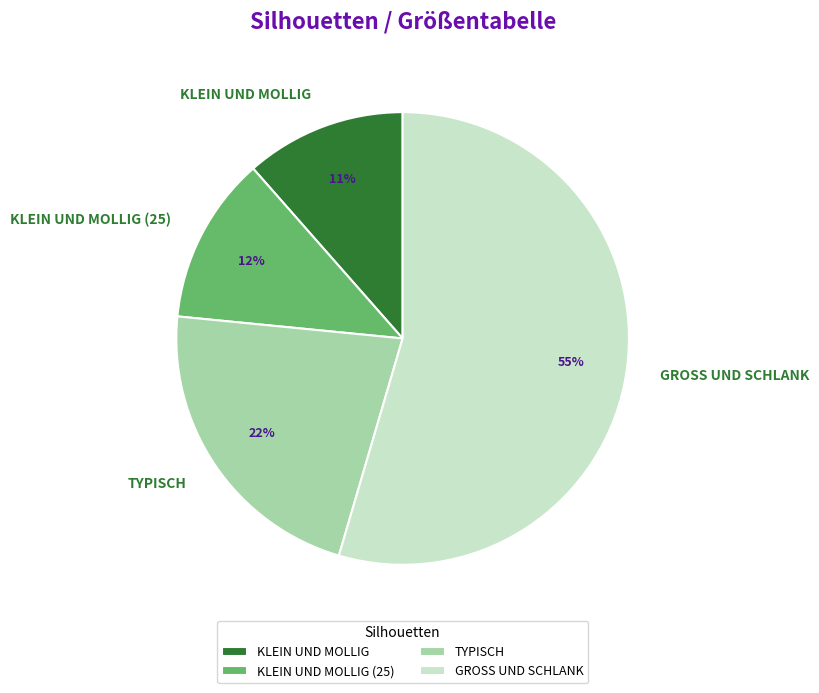

To the nearest percent, what is the difference between the GROSS UND SCHLANK and TYPISCH slice percentages?

33%